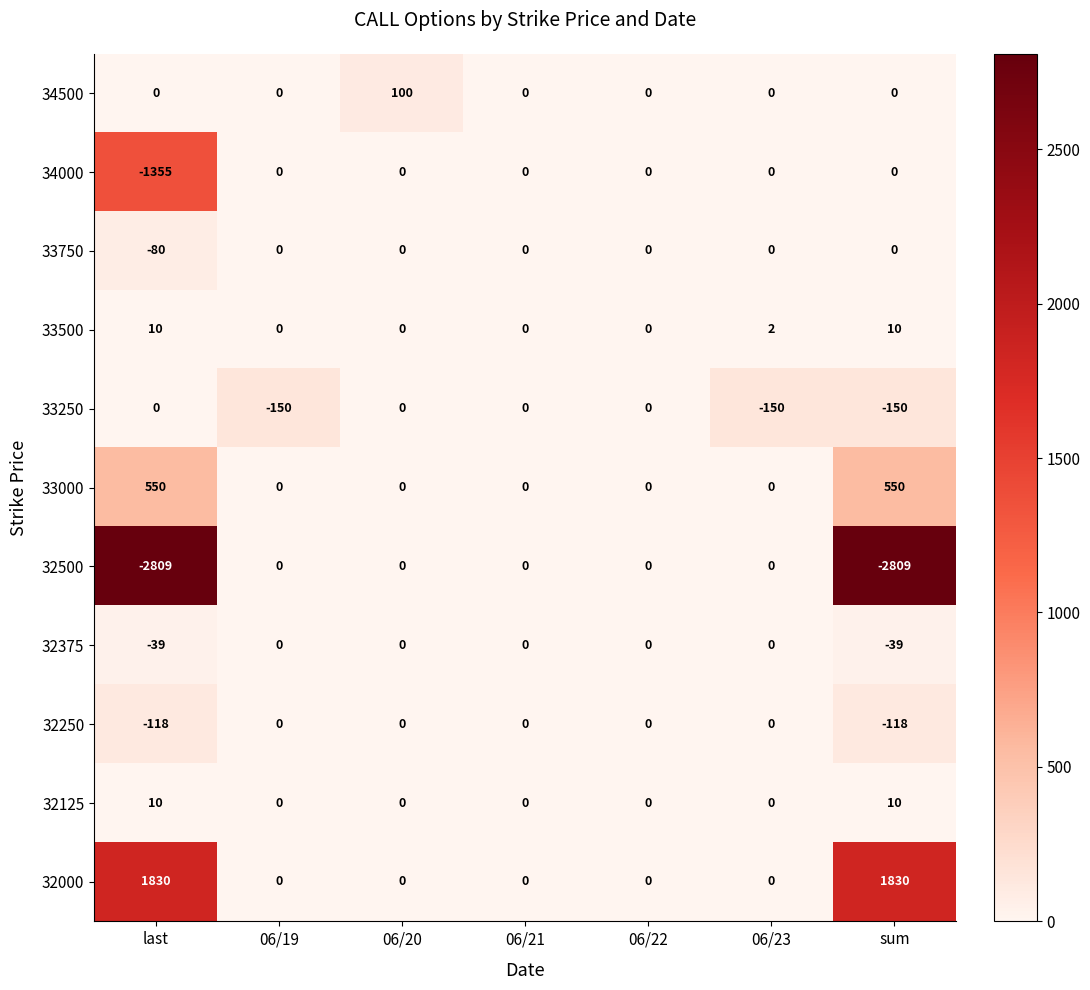

Which series has the largest range (max minus min)?

32500